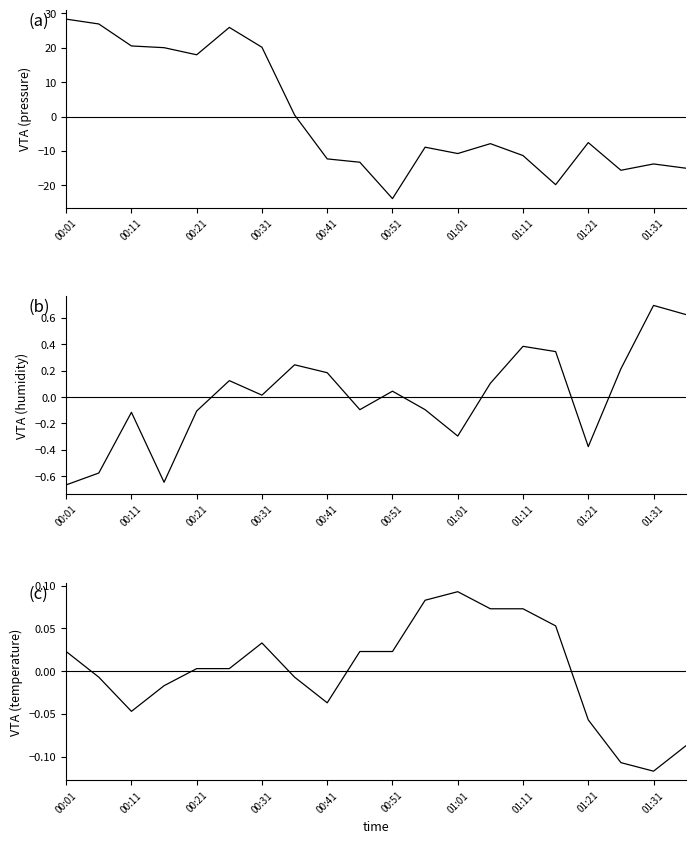

How many data points does each series have?

20